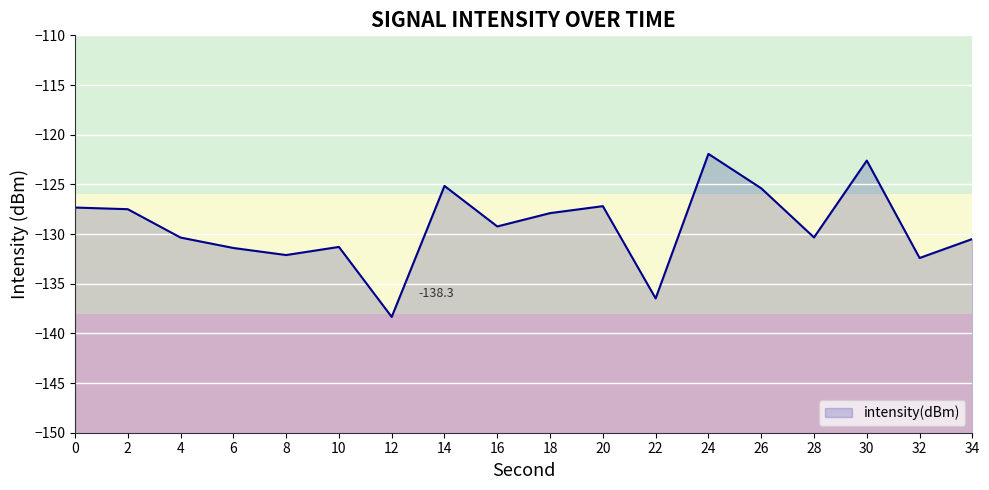

What is the value of the 7th point from the left?

-138.3